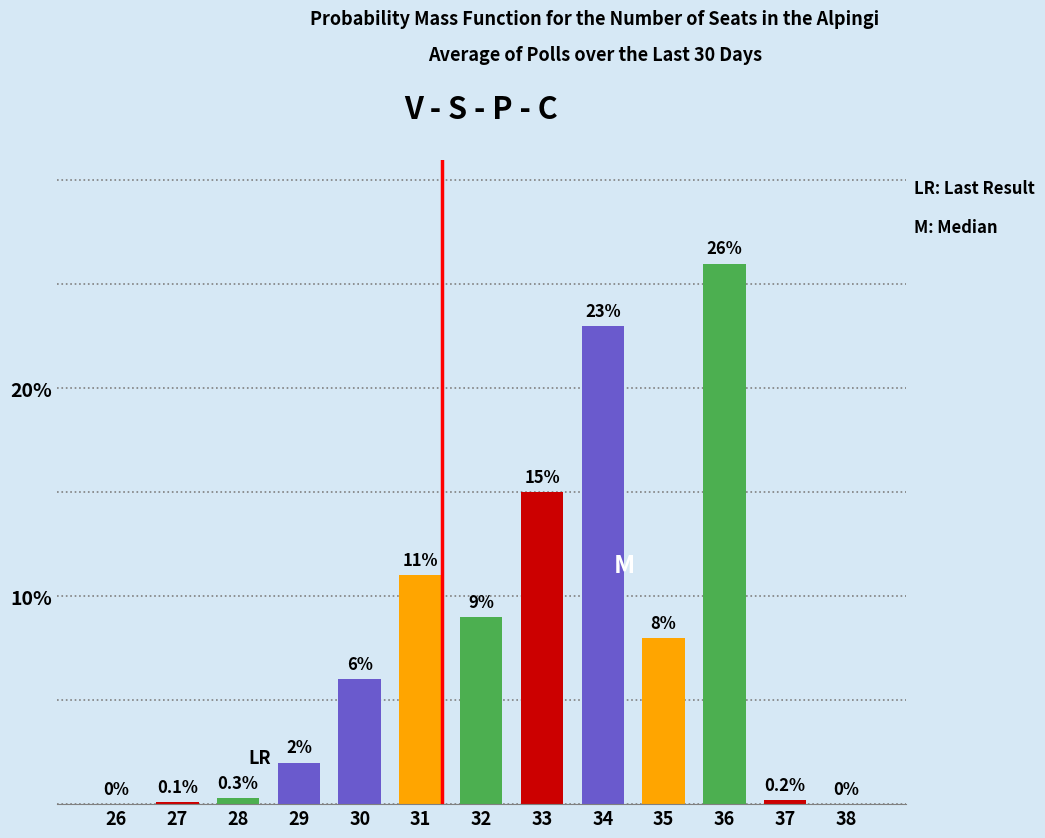

Reading left to right, transcribe all the data shown in this chart.

26=0.0	27=0.1	28=0.3	29=2.0	30=6.0	31=11.0	32=9.0	33=15.0	34=23.0	35=8.0	36=26.0	37=0.2	38=0.0